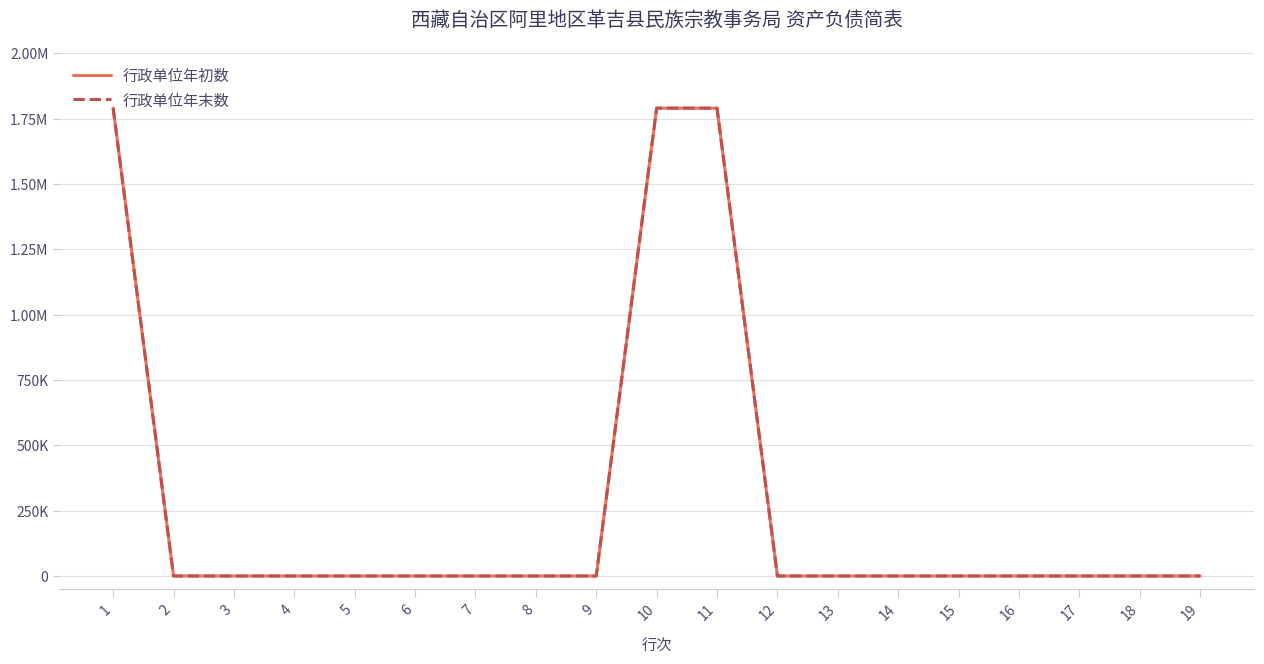

Is this an area chart (filled region under the line)?

No